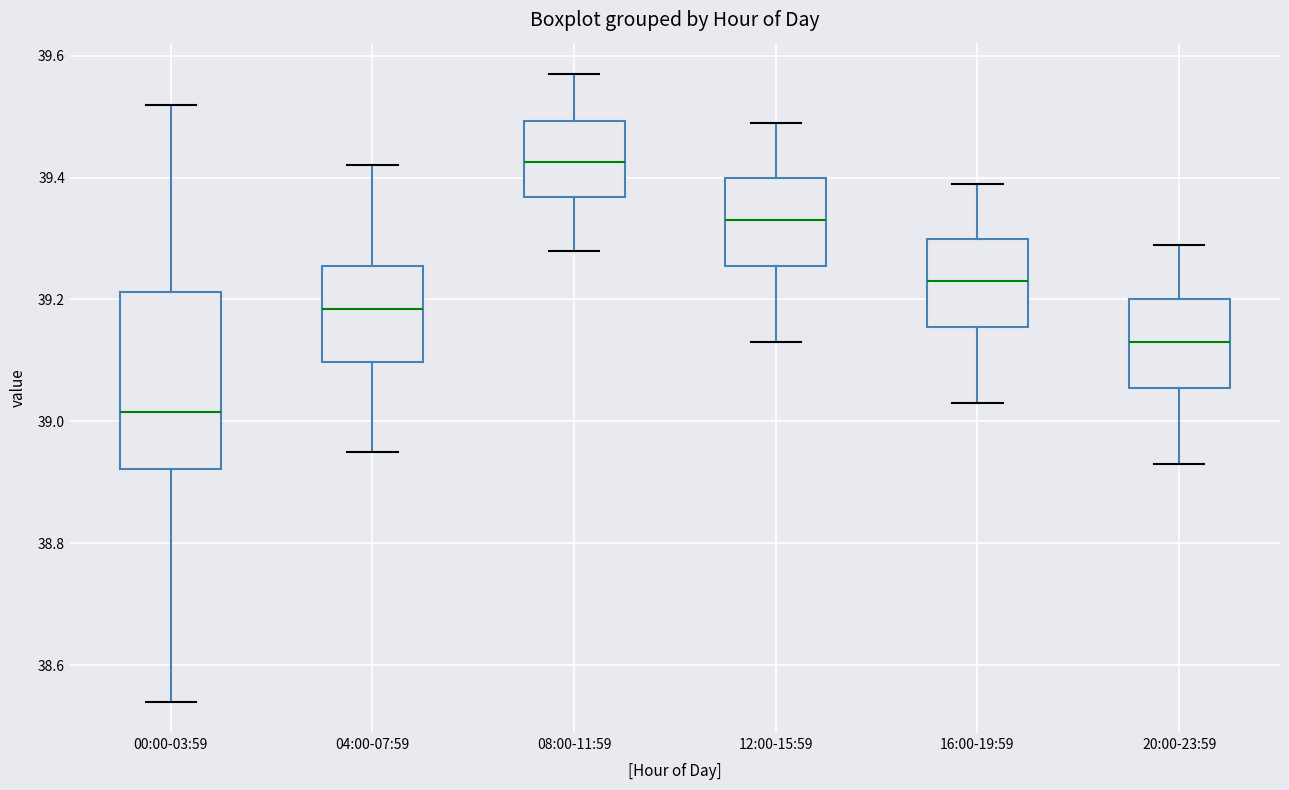

Where is the upper edge of the box for 12:00-15:59 on the y-axis? The values are not printed on the chart, so give them approximately, as read against the axis.

39.40